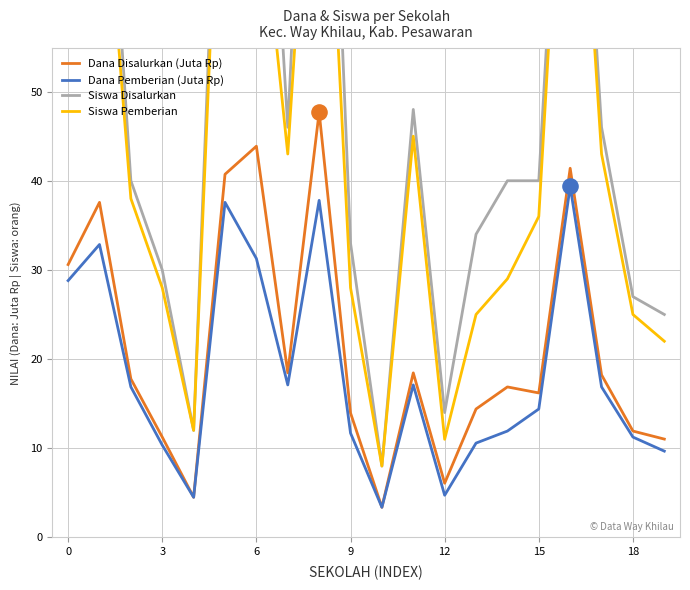

Which series reaches the minimum Y coordinate?

Dana Disalurkan (Juta Rp)